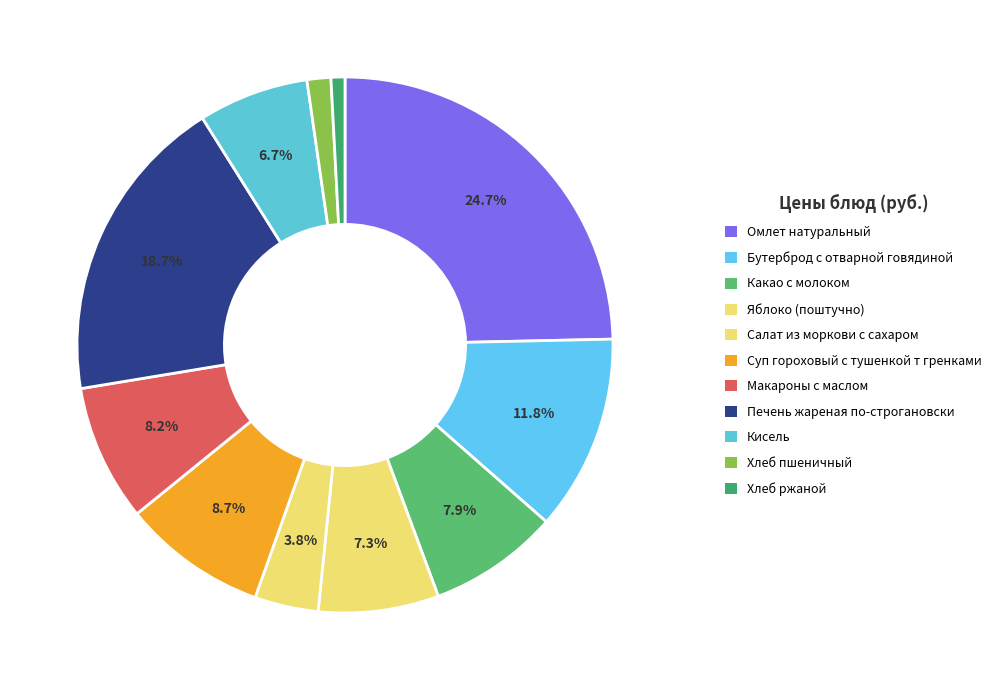

What is the largest slice in the pie chart?

Омлет натуральный